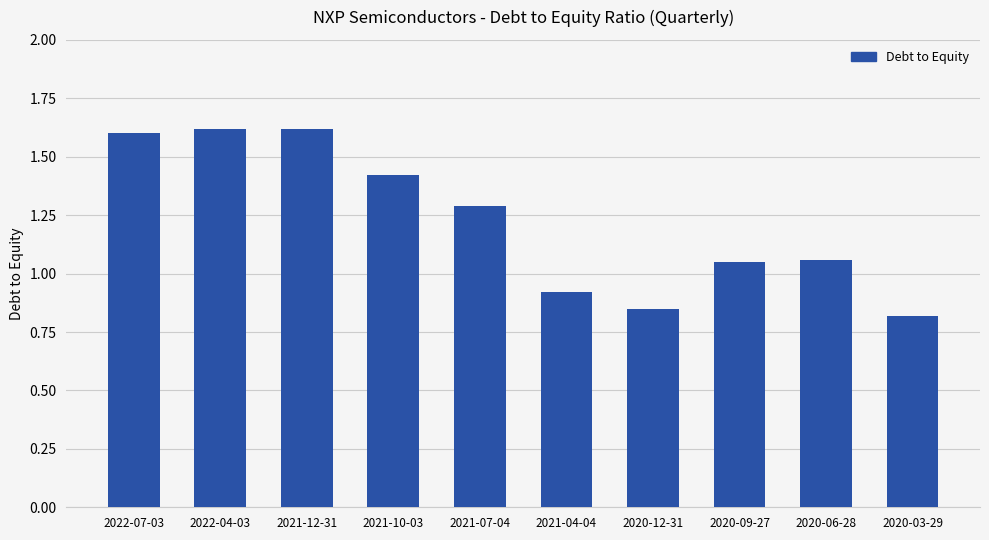

Where does the data first go above 1?

2022-07-03